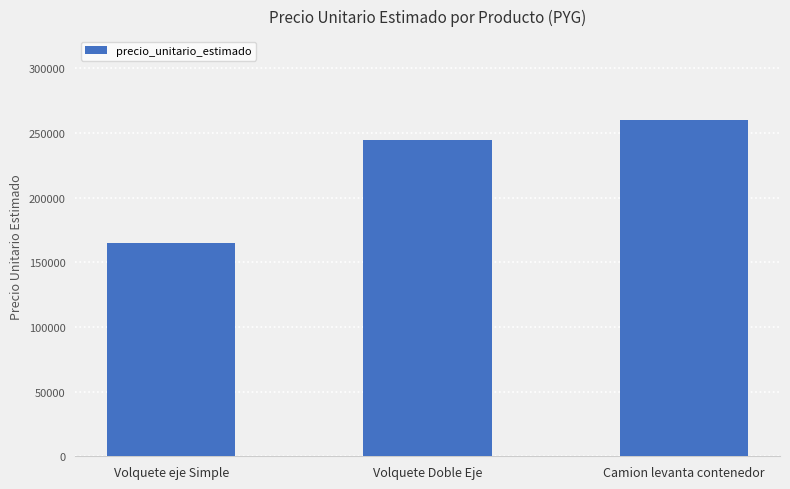

What is the value of the 2nd bar from the left?

245000